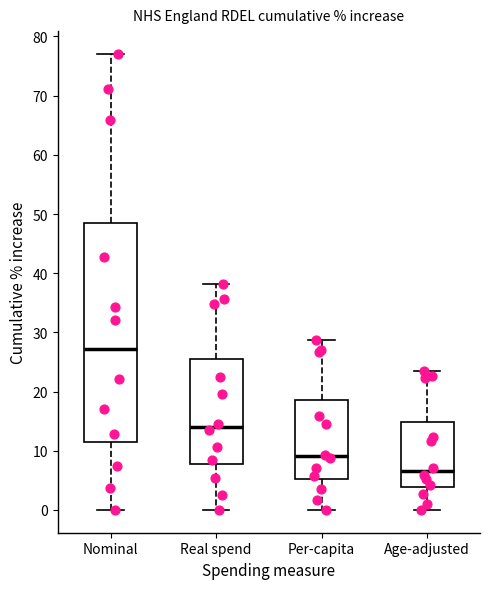

Reading left to right, transcribe this box plot: for each box, give where its median line is, the range the box spans, and where its two whiskers end, as read against the y-axis. The values are not printed on the chart, so give them approximately, as read against the axis.

Nominal: median 27, box 11 to 48, whiskers 0 to 77
Real spend: median 14, box 8 to 26, whiskers 0 to 38
Per-capita: median 9, box 5 to 19, whiskers 0 to 29
Age-adjusted: median 6, box 4 to 15, whiskers 0 to 23